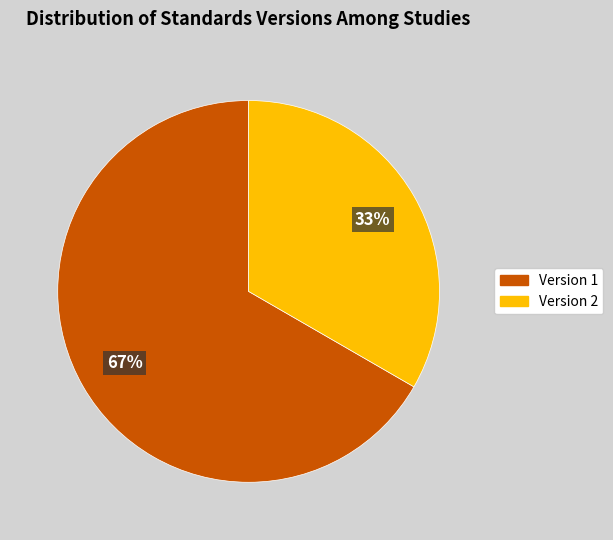

Approximately how many times larger is the value at Version 2 compared to Version 1?

0.5